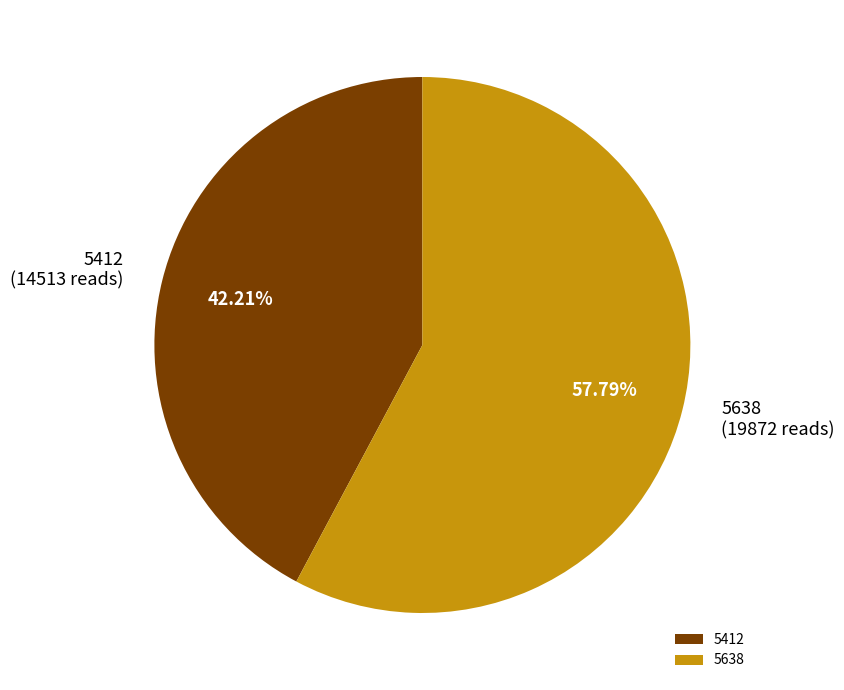

Does 5638 account for over 50% of the chart?

Yes